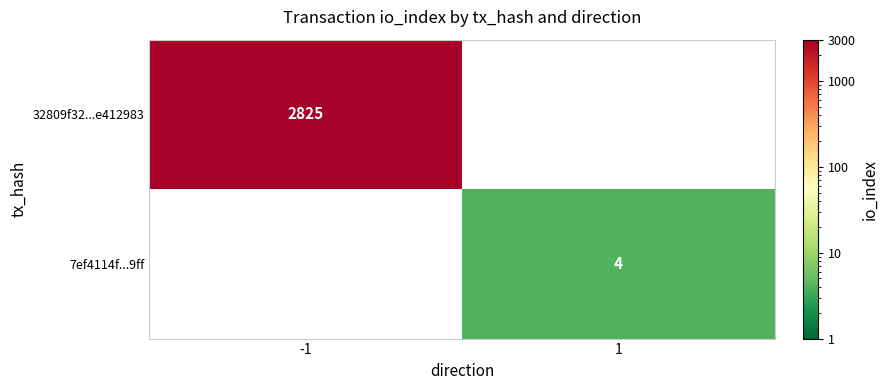

Is it true that 32809f32...e412983 equals 2825 at -1?

True